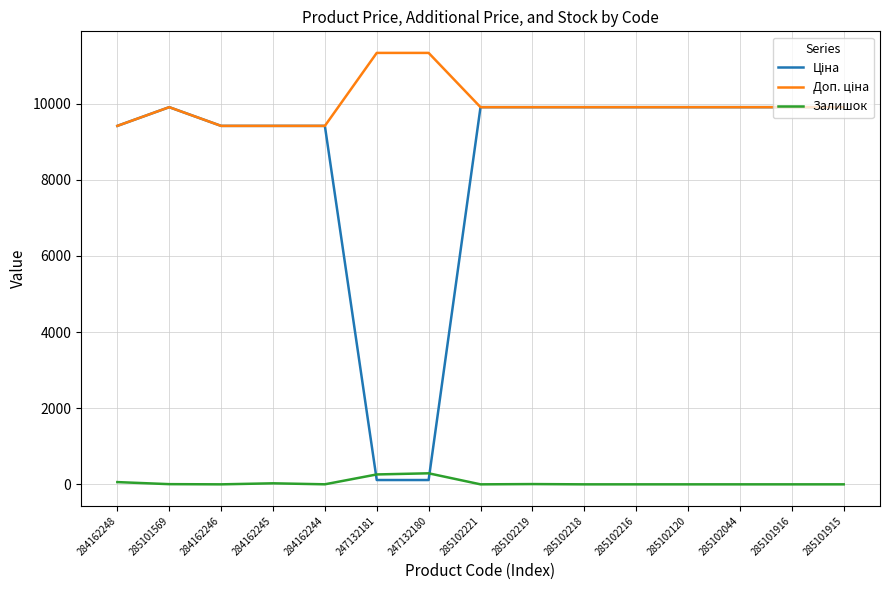

What position from the right is 284162245?

12